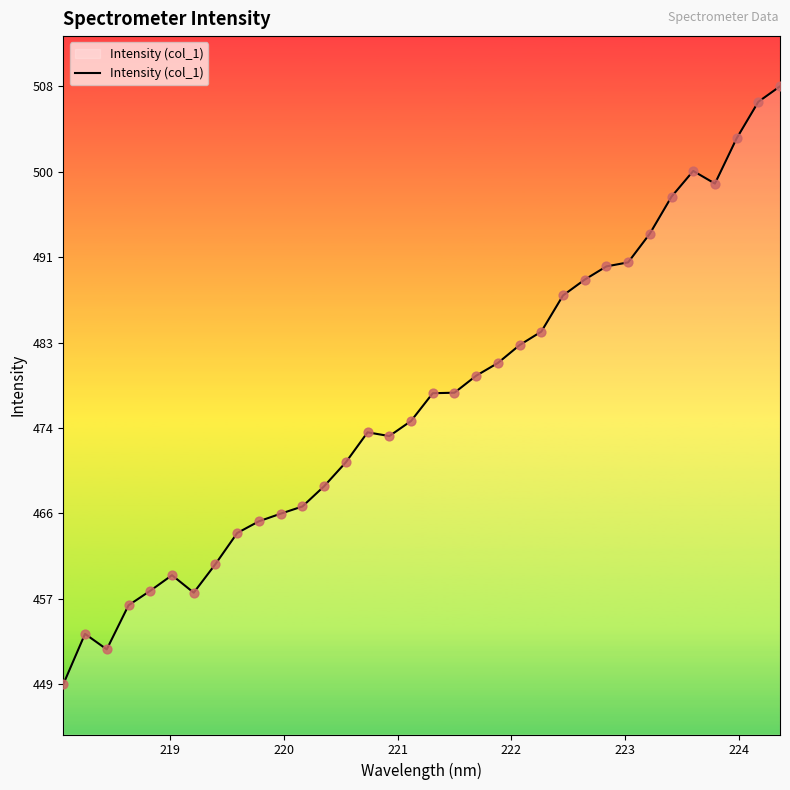

What is the maximum value shown in the chart?

508.1